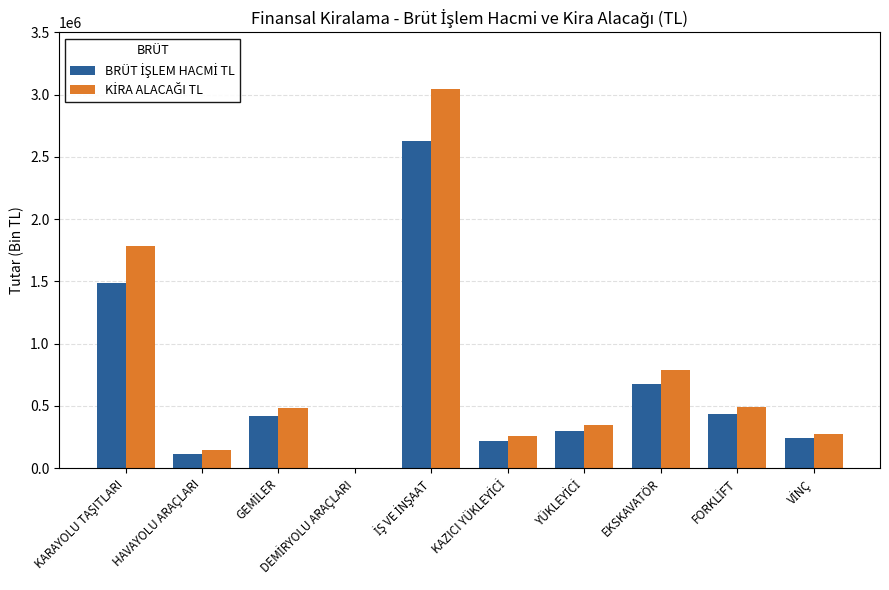

What is the greatest value displayed?

3041415.5